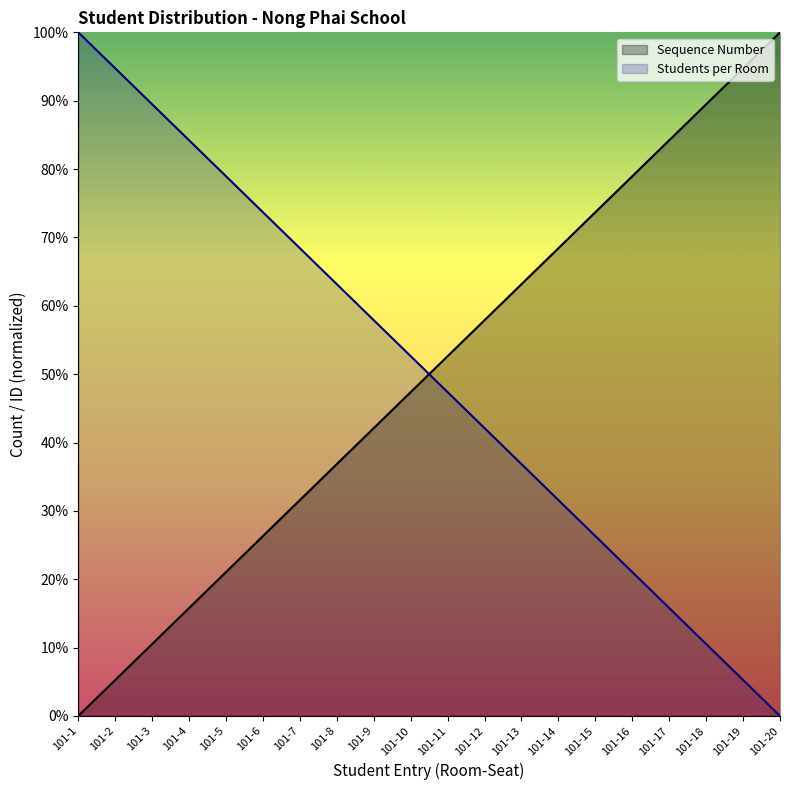

The Student ID series shows 118.8 at 101-6. True or false?

False